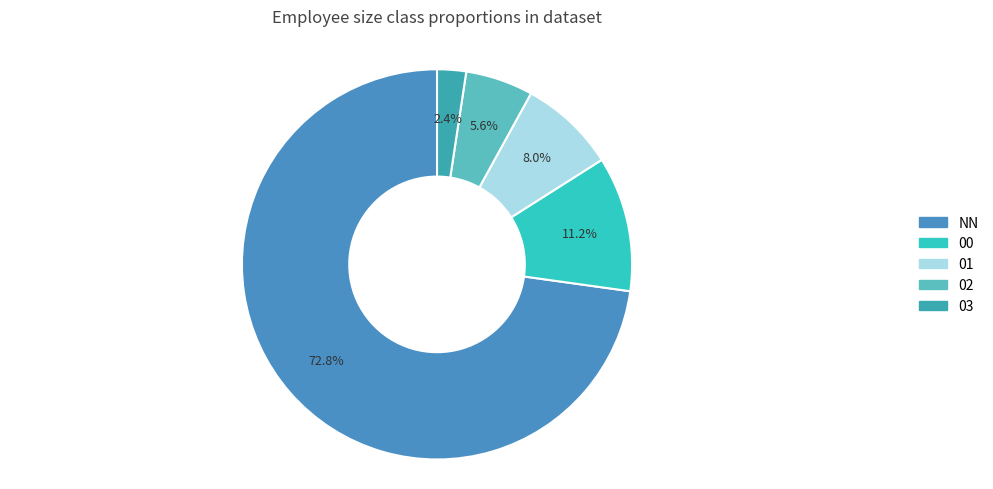

What percentage is NOT represented by 02?

94.4%